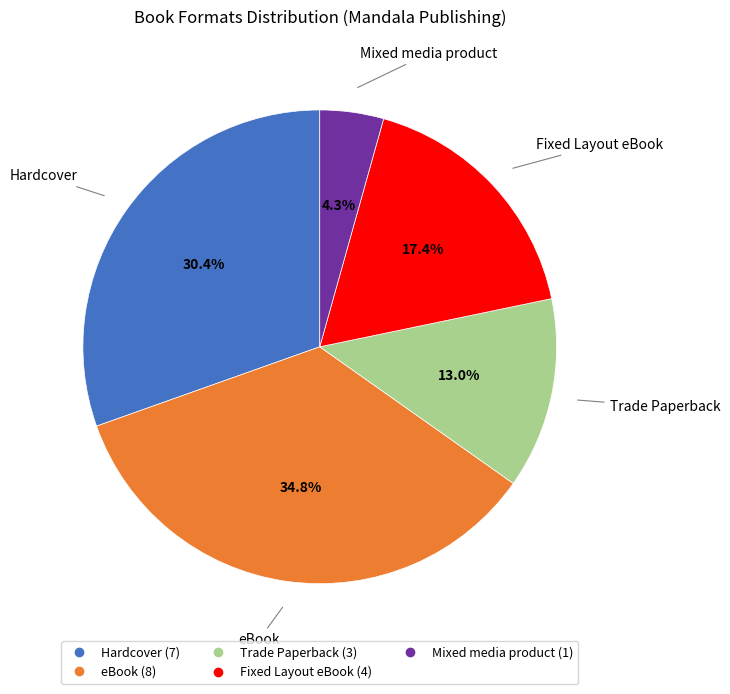

Does any single category account for the majority?

No